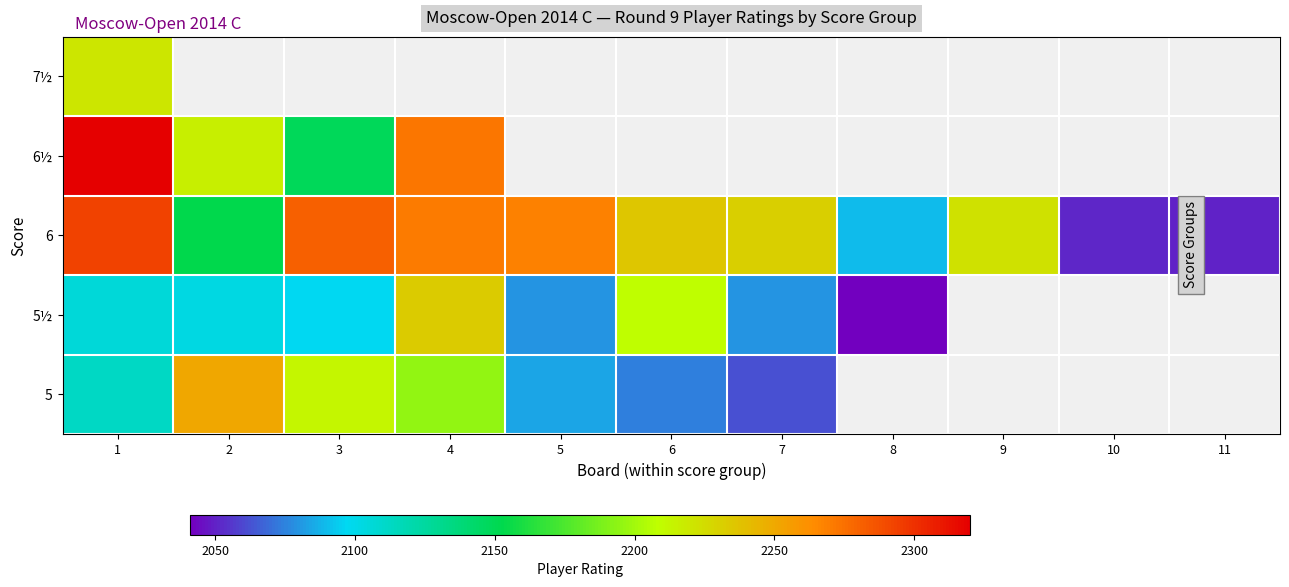

True or false: 5 has a value of 1482.5 at 3.

False